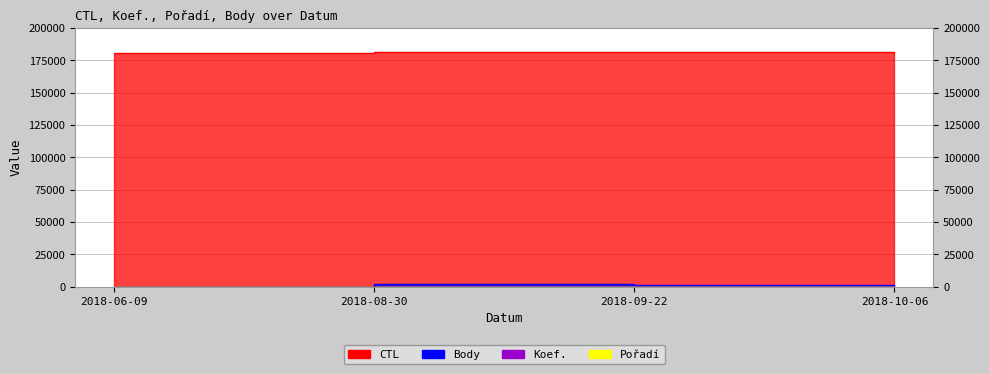

Which series has the largest total across all categories?

CTL